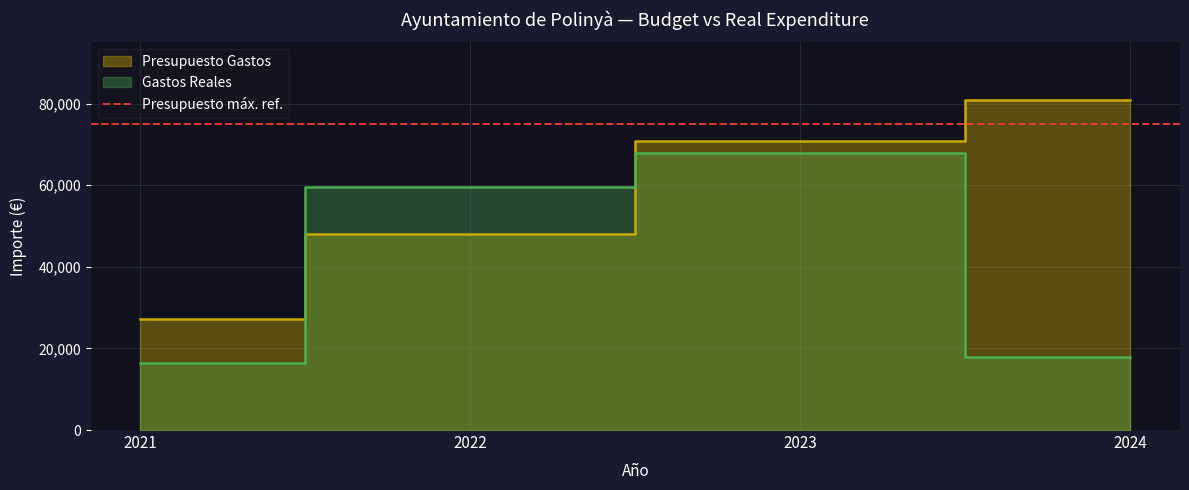

How many data points in Presupuesto Gastos are less than 70706?

2